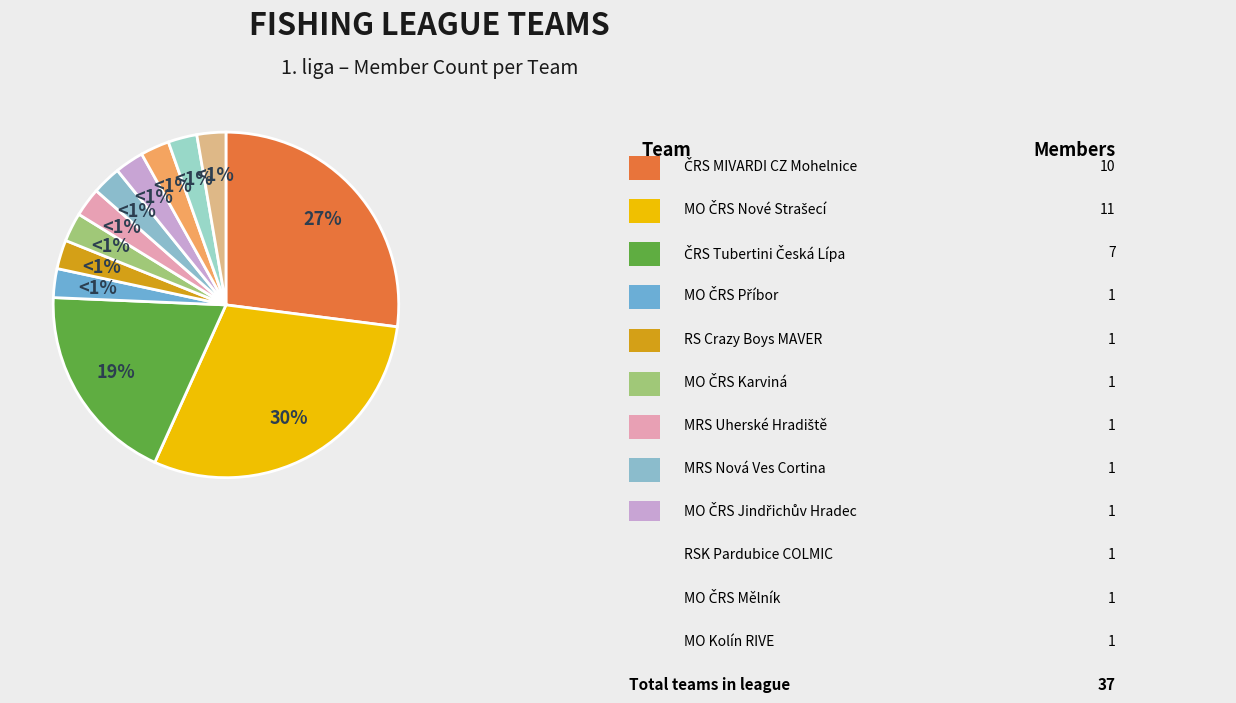

True or false: RSK Pardubice - COLMIC VčÚS accounts for 3% of the total.

True